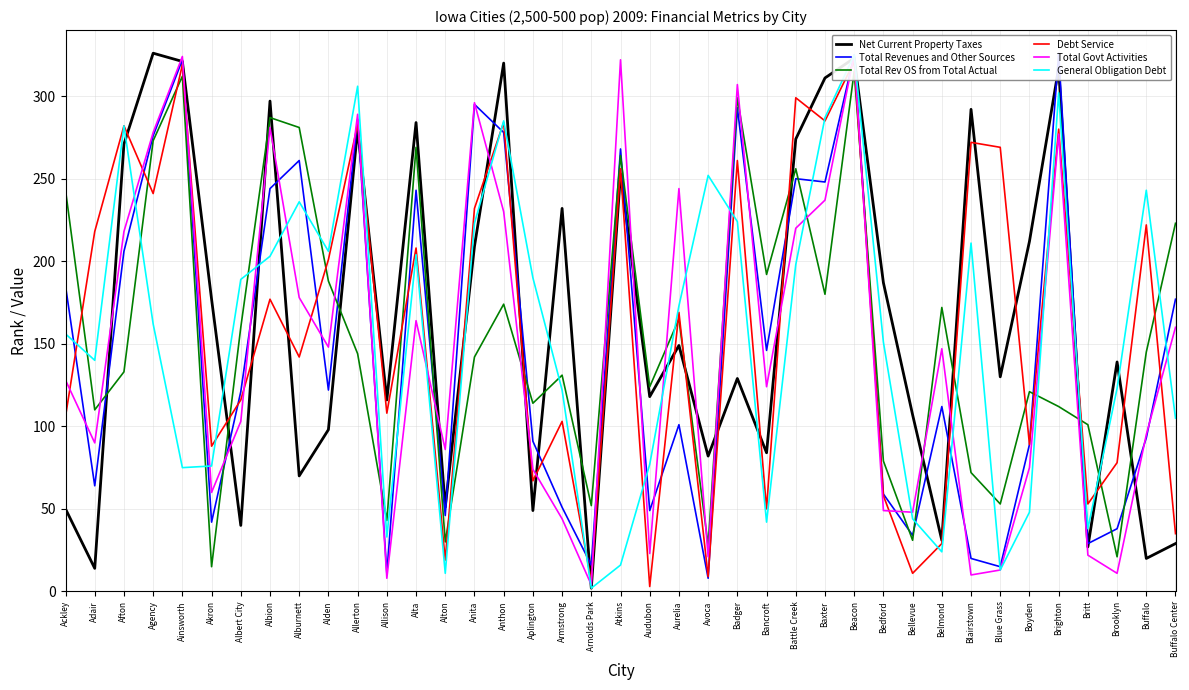

What is the label of the 10th point from the left?

Alden